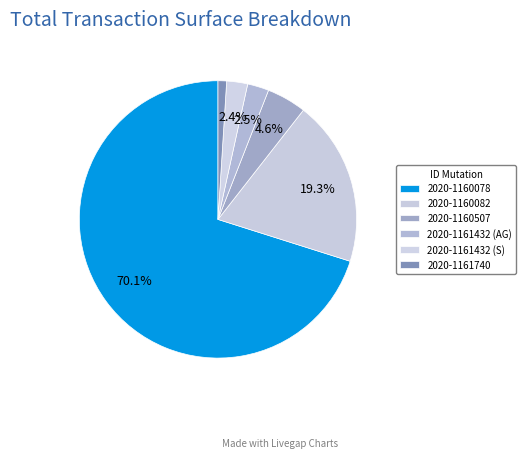

What is the smallest slice in the pie chart?

2020-1161740